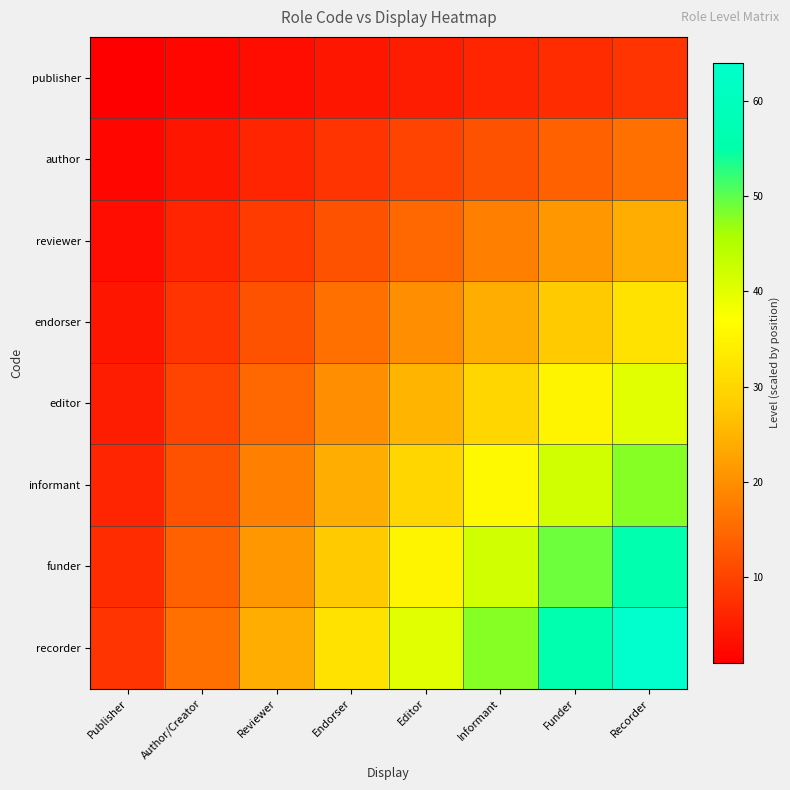

What is the minimum value shown in the chart?

1